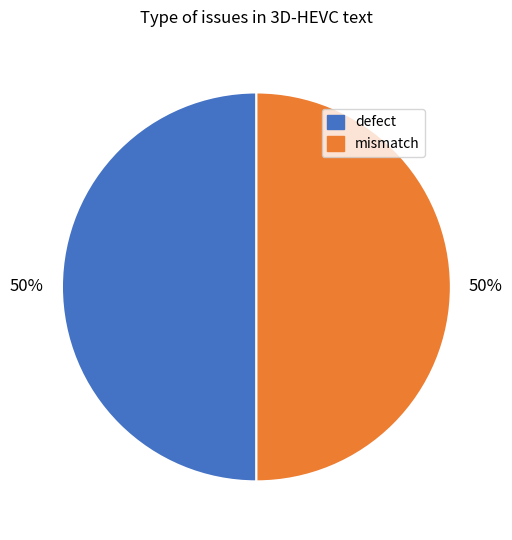

To the nearest percent, what is the average slice percentage?

50%